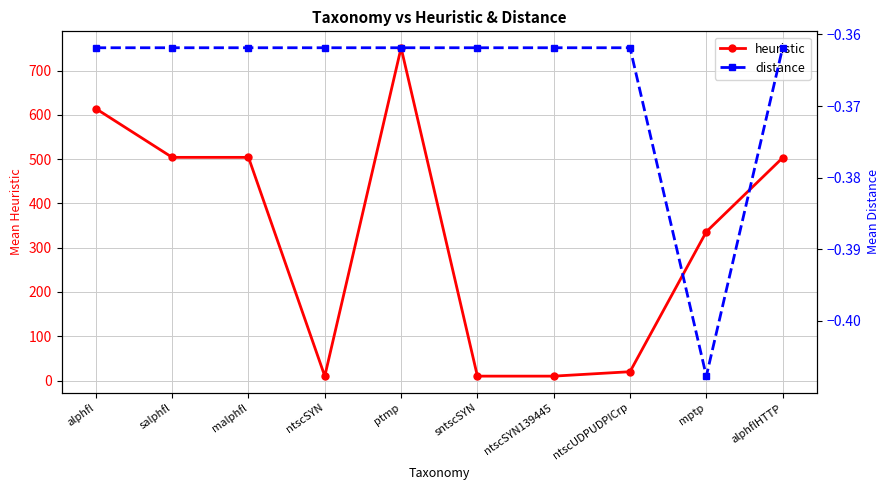

Reading left to right, transcribe all the data shown in this chart.

heuristic: alphfl=614.0	salphfl=504.0	malphfl=504.0	ntscSYN=10.0	ptmp=751.5	sntscSYN=10.0	ntscSYN139445=10.0	ntscUDPUDPICrp=20.0	mptp=336.0	alphflHTTP=503.0
distance: alphfl=-0.4	salphfl=-0.4	malphfl=-0.4	ntscSYN=-0.4	ptmp=-0.4	sntscSYN=-0.4	ntscSYN139445=-0.4	ntscUDPUDPICrp=-0.4	mptp=-0.4	alphflHTTP=-0.4